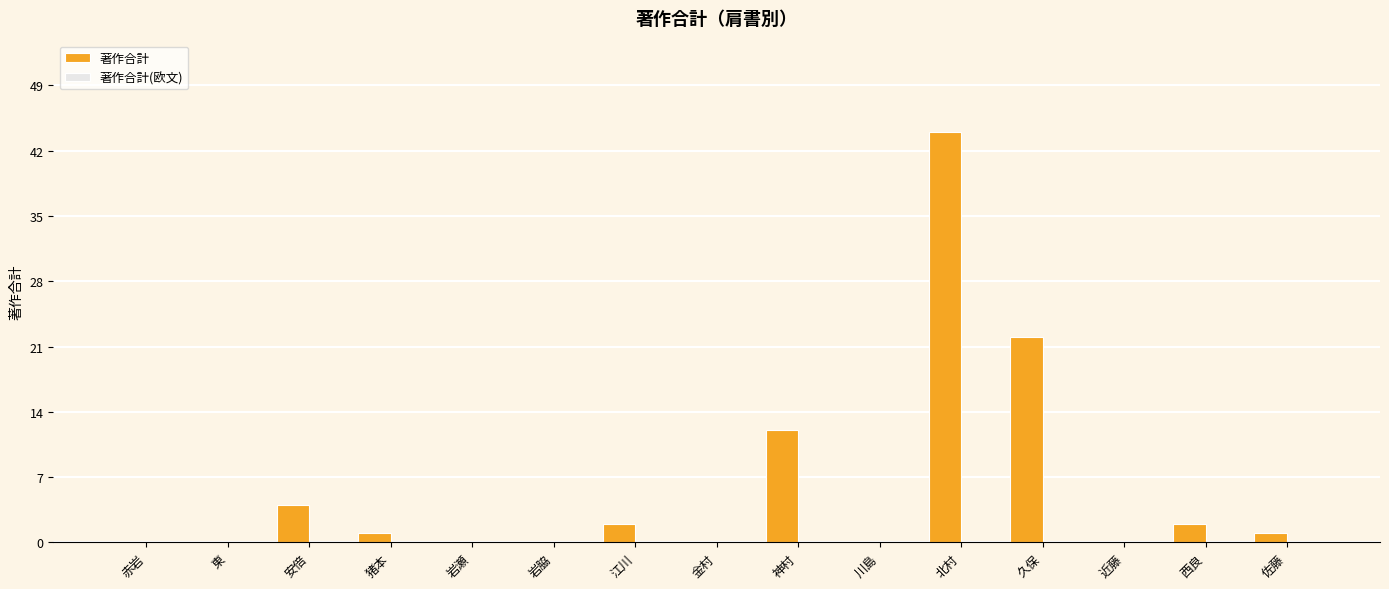

Between 西良 and 北村, which is larger?

北村